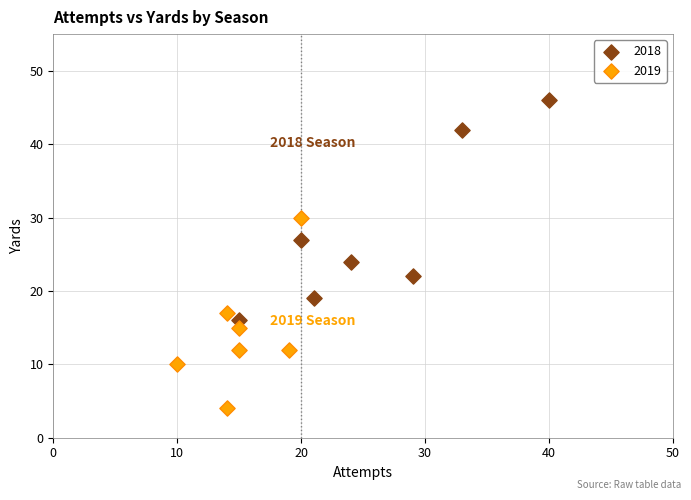

What are all the series names shown in the legend?

2018, 2019